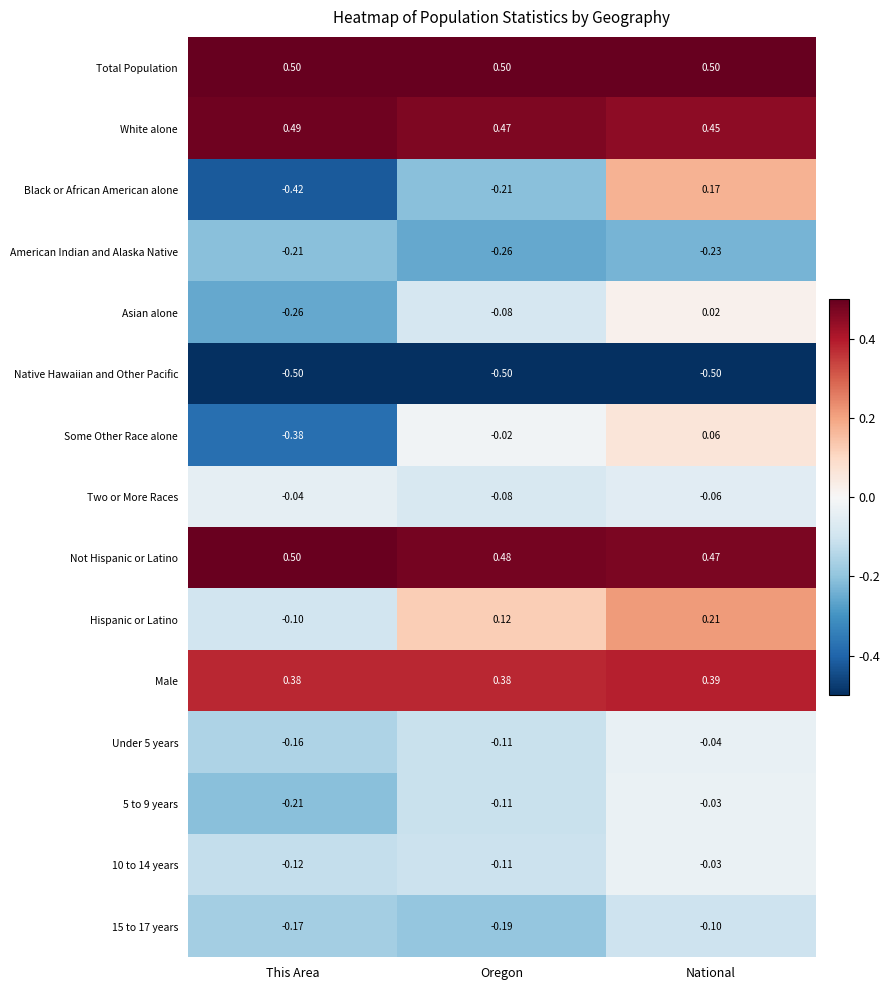

Which series has the largest total across all categories?

Total Population